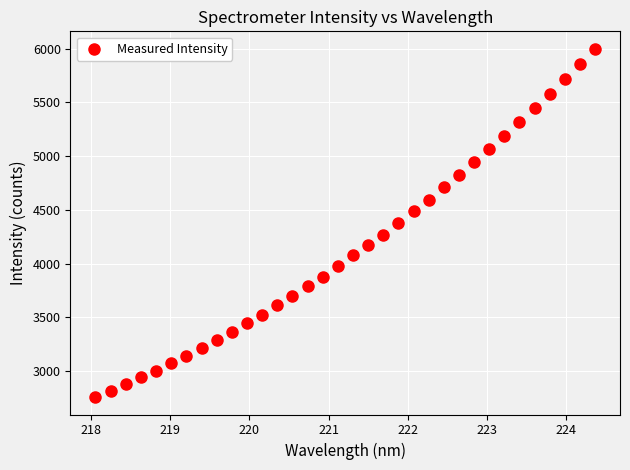

What is the range of Y values (max minus min)?

3242.8